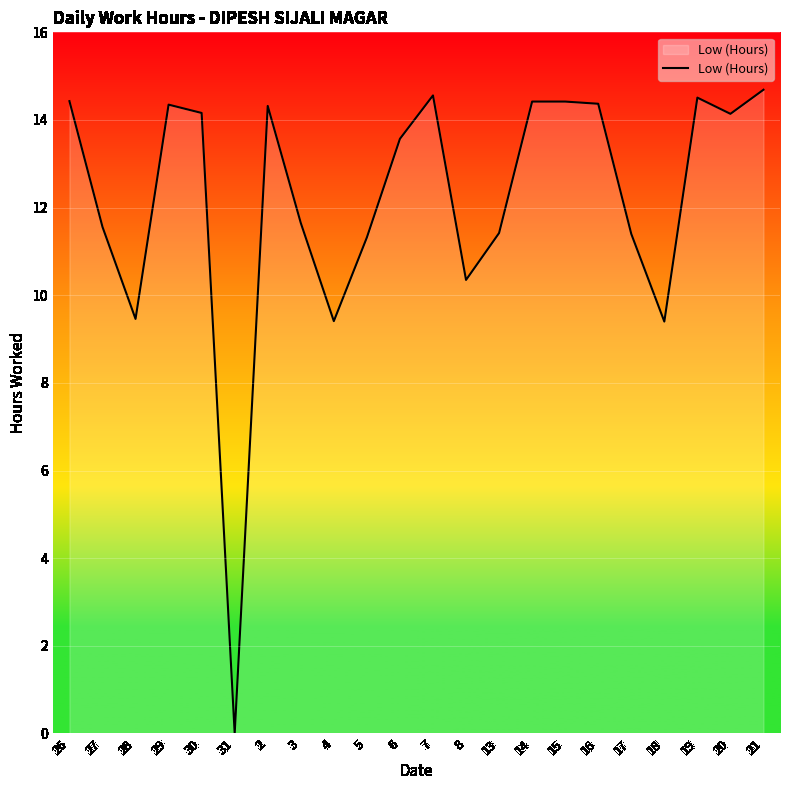

At which label does the data first exceed 14?

26